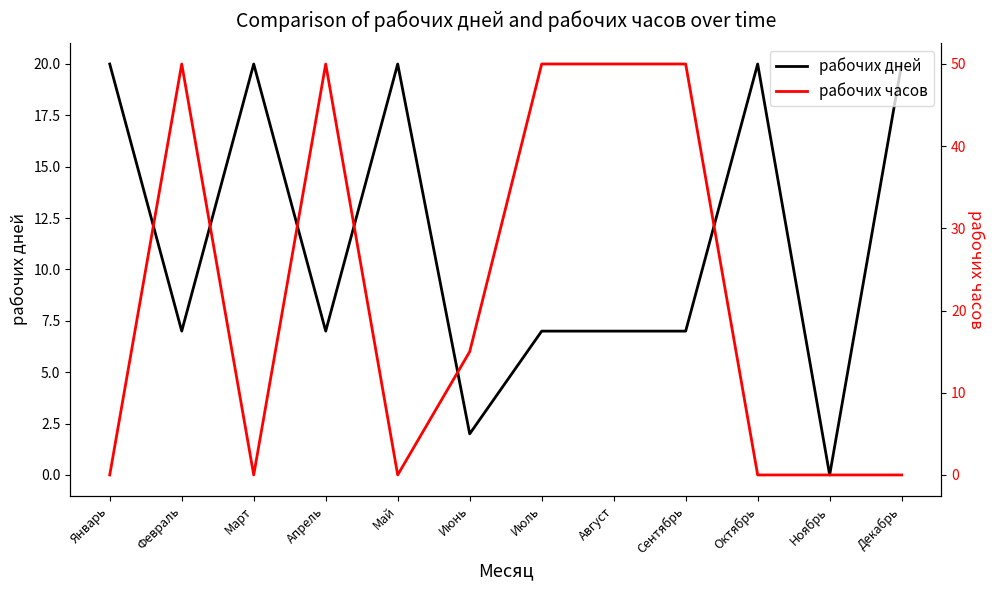

Which category has the lowest value in the рабочих часов series?

Январь